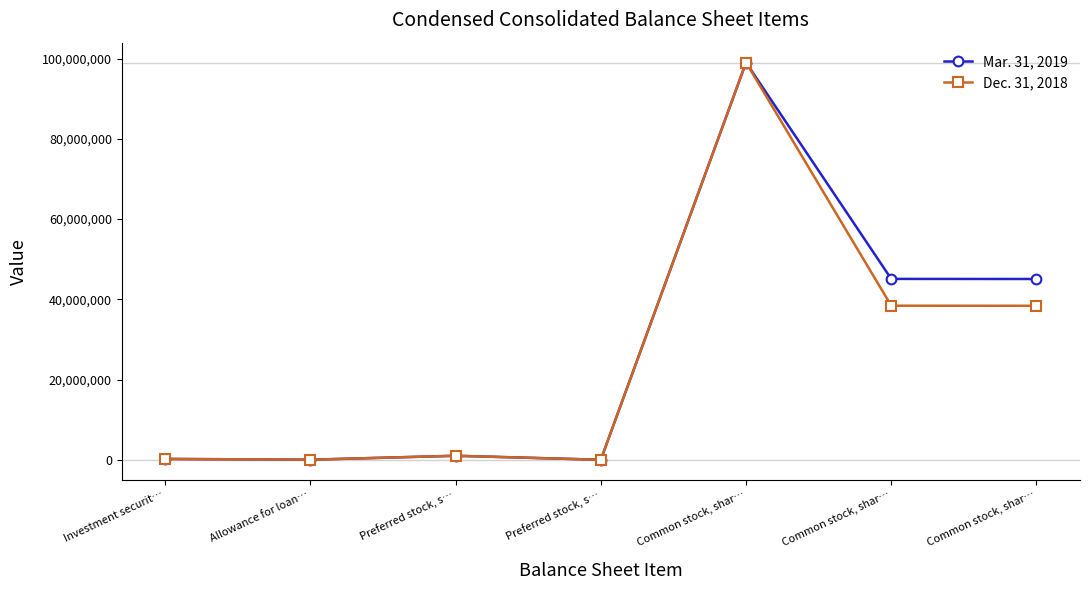

Count the number of categories in the chart.

7